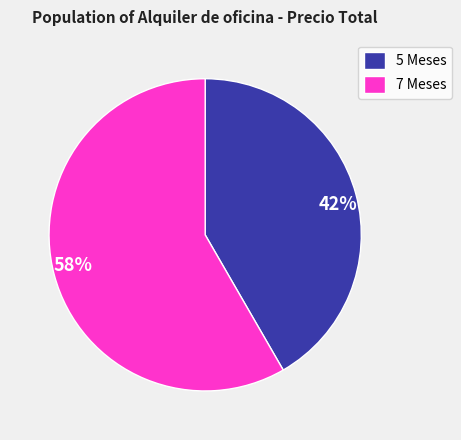

To the nearest percent, what percentage of the pie is 7 Meses?

58%